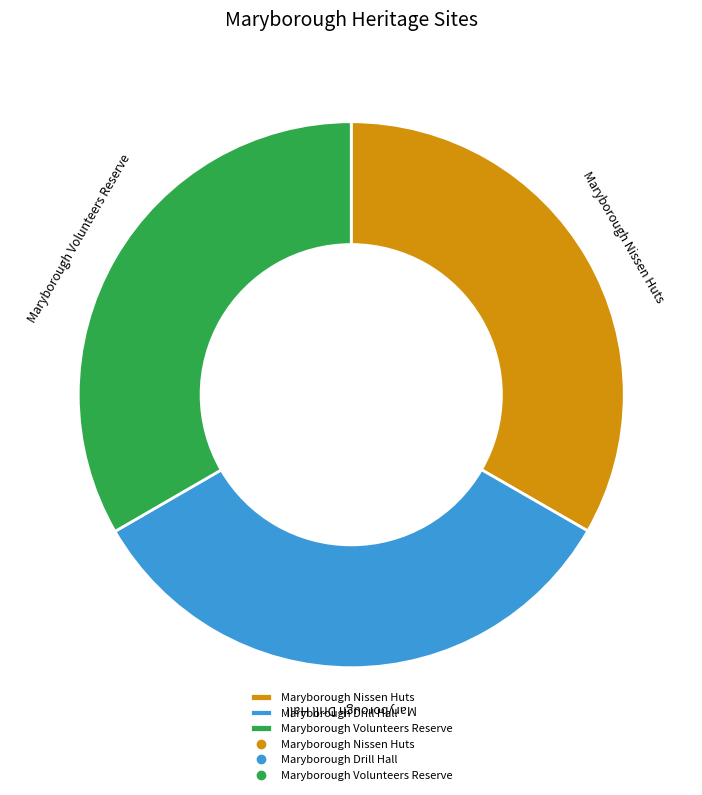

Do Maryborough Volunteers Reserve and Maryborough Nissen Huts together represent more than half of the pie?

Yes